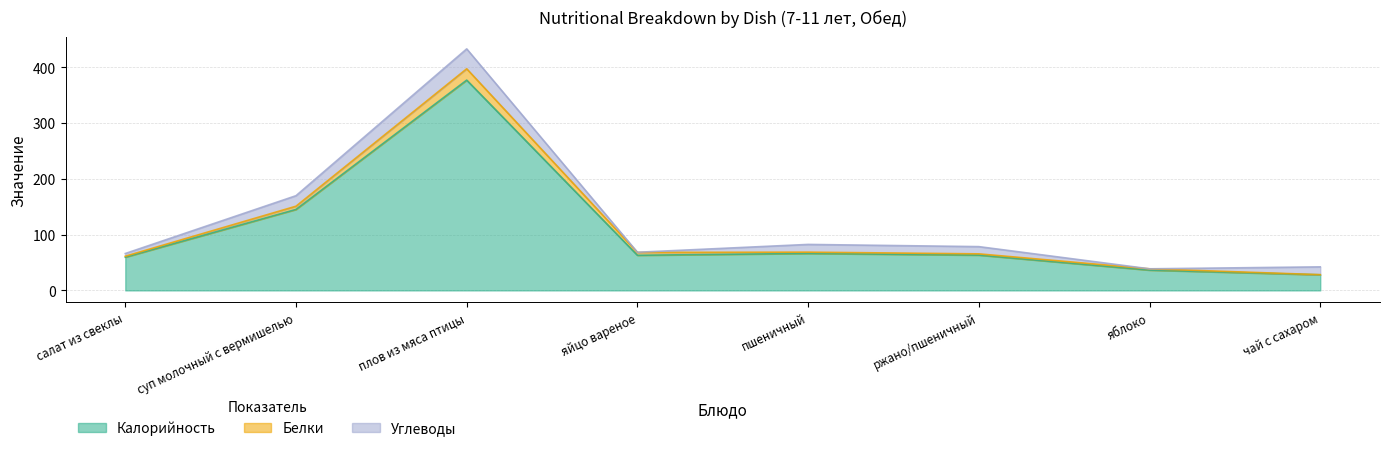

True or false: Калорийность and Белки intersect in this chart.

False